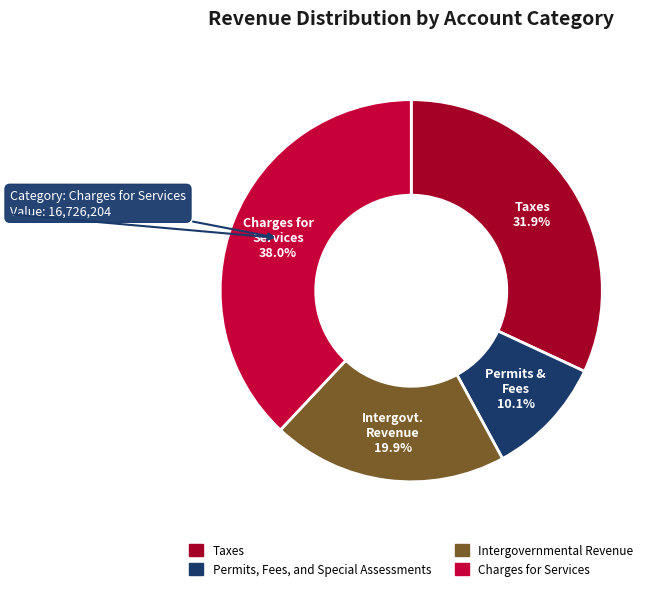

How many segments does this pie chart have?

4